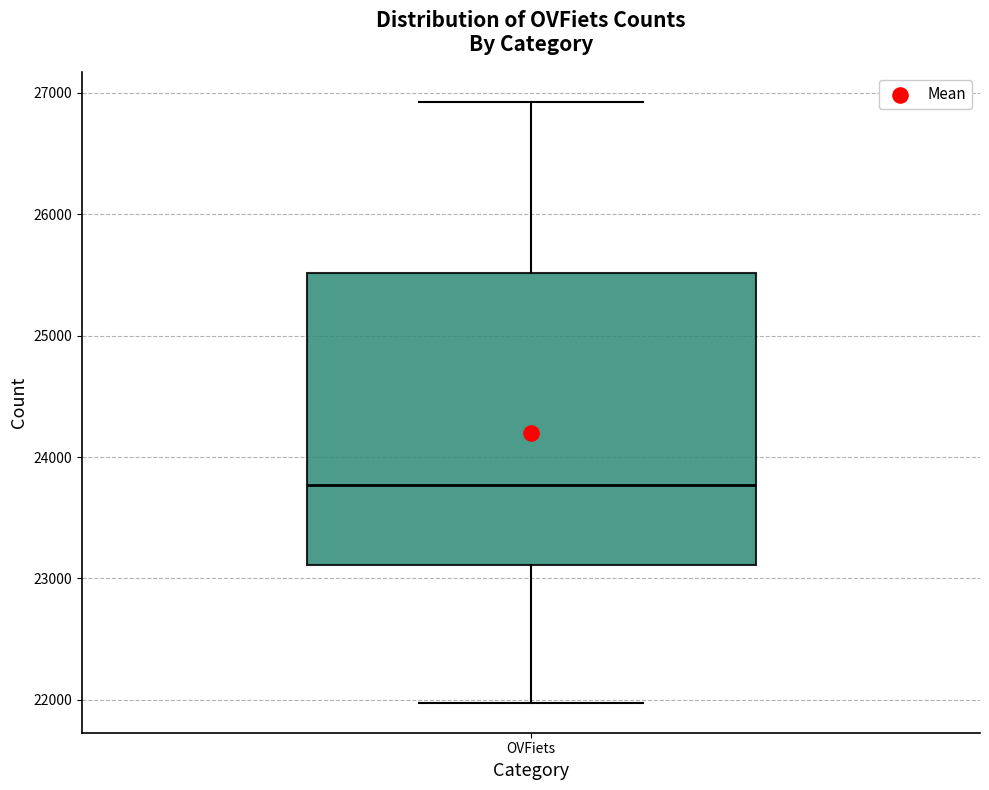

Where does the upper whisker of the box for OVFiets end on the y-axis? The values are not printed on the chart, so give them approximately, as read against the axis.

26900